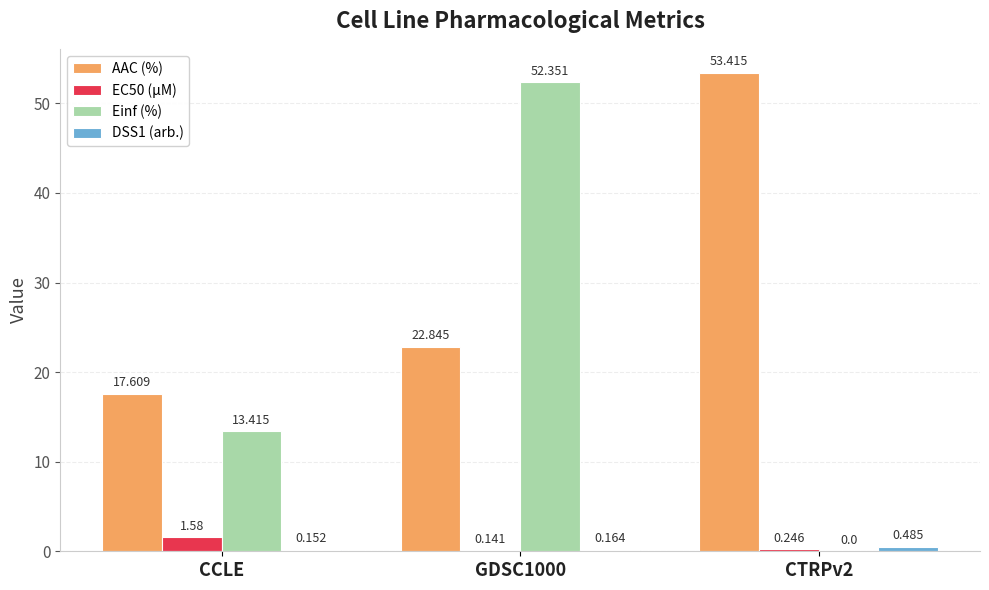

Where is Einf (%) nearest to the value 26?

CCLE